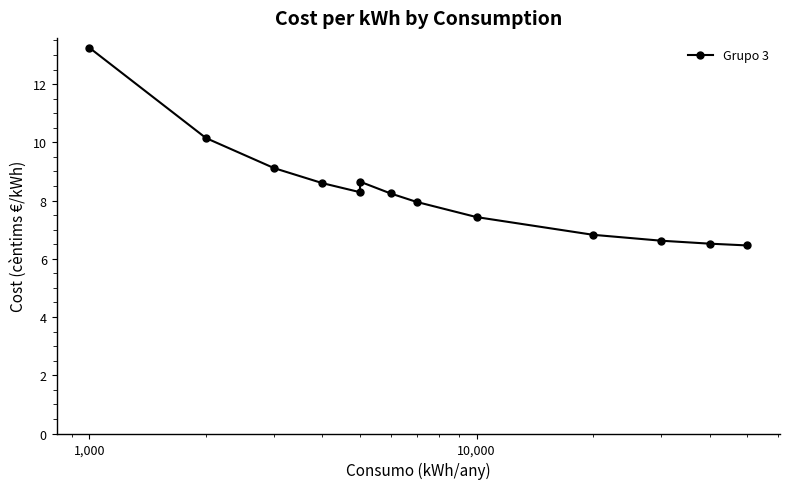

What is the average value?

8.3